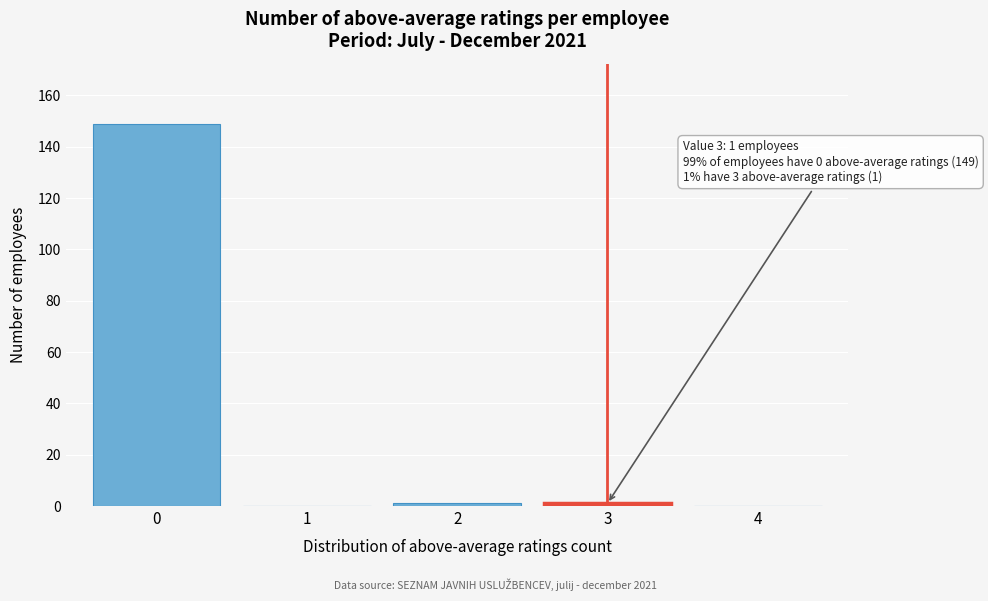

Reading left to right, list all the values displayed in this chart.

0=149	1=0	2=1	3=1	4=0